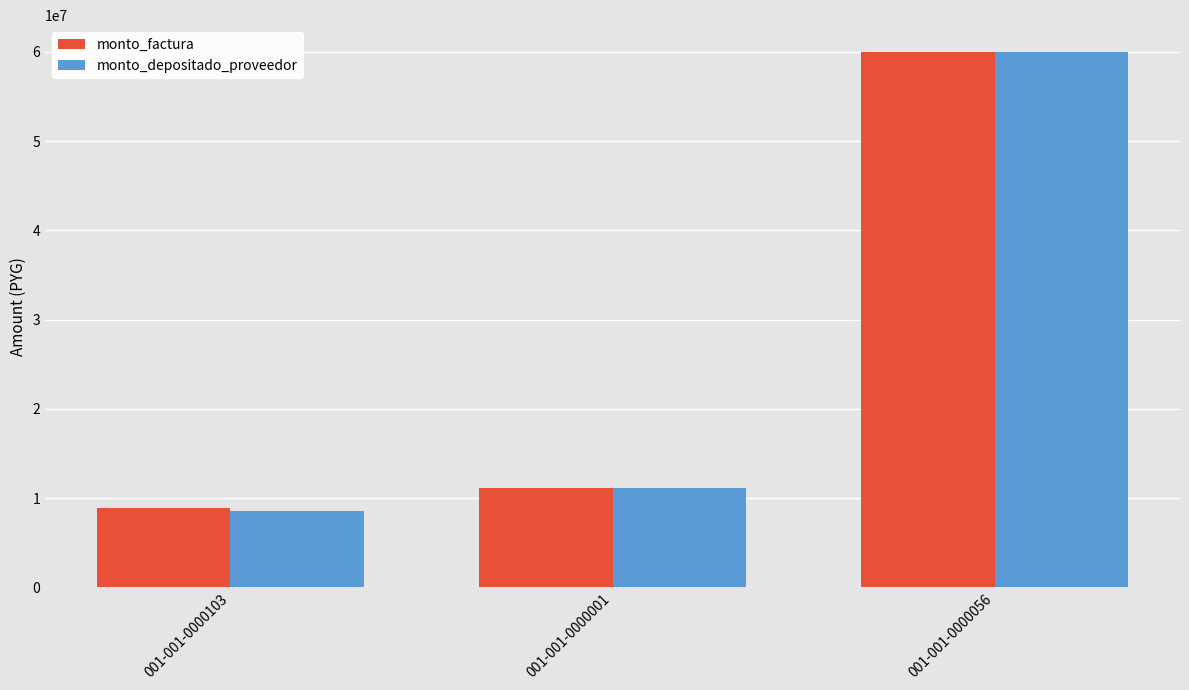

At which label is monto_depositado_proveedor closest to 34259102?

001-001-0000001